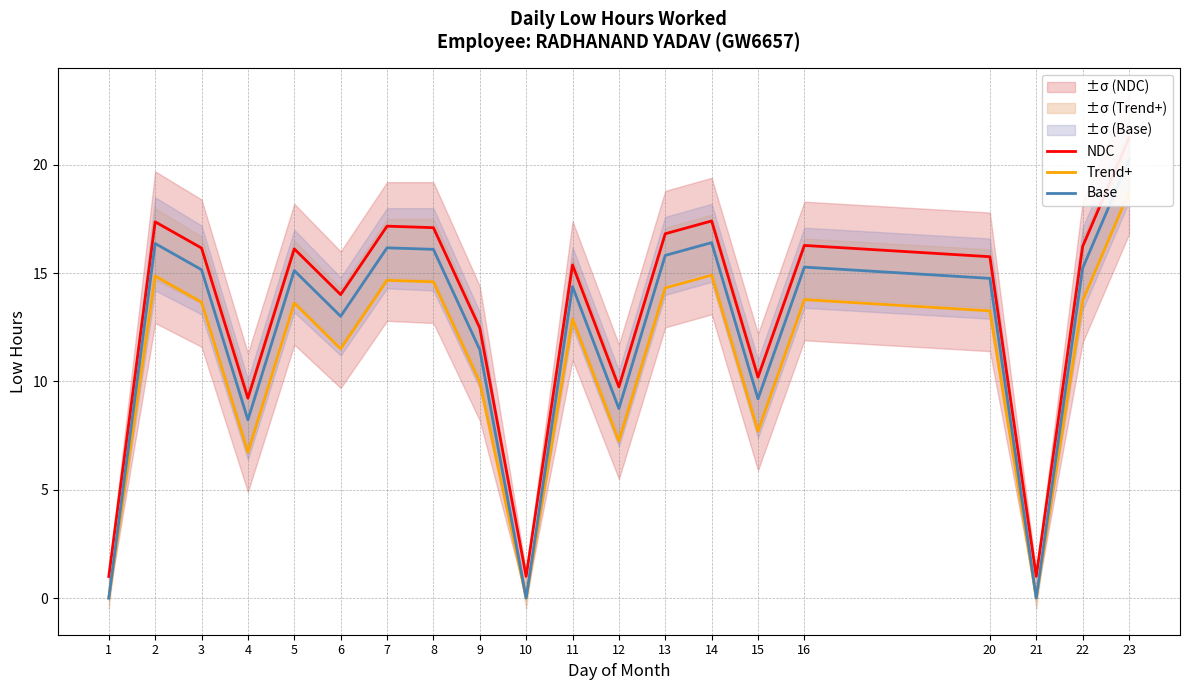

At 3, list the series in order from smallest to largest.

Trend+, Base, NDC